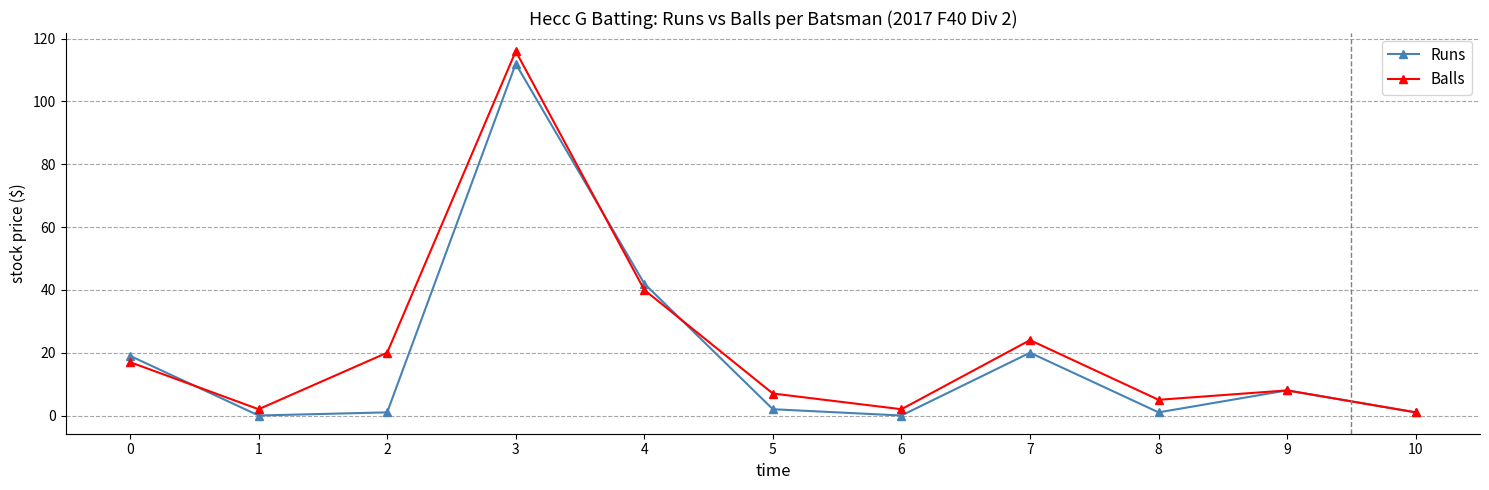

Which series has the largest range (max minus min)?

Balls